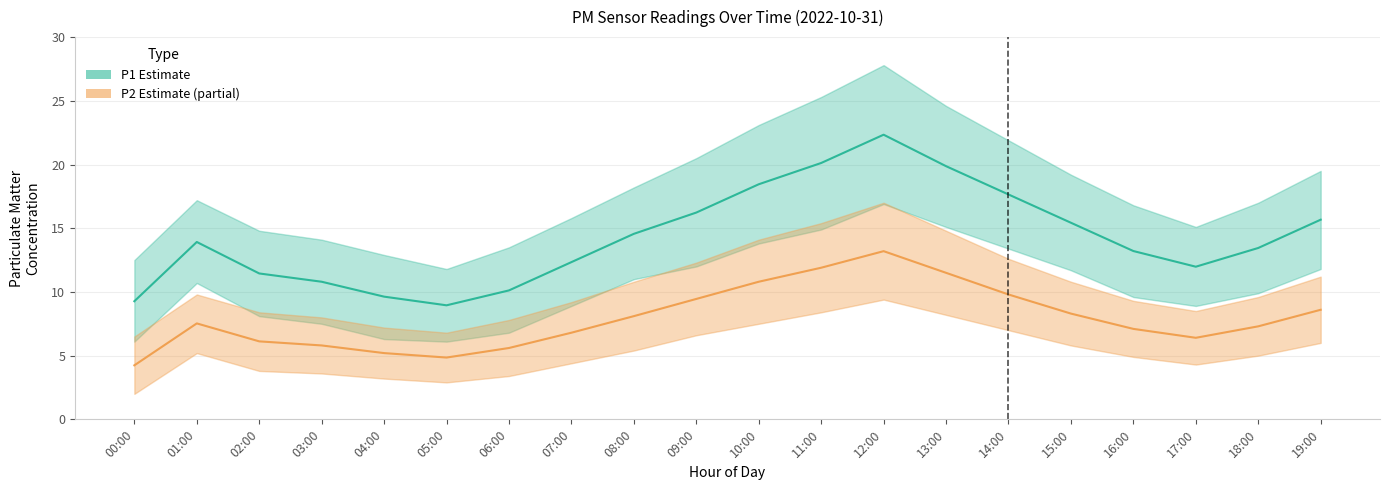

True or false: P2 (PM2.5) and P1 (PM10) intersect in this chart.

False